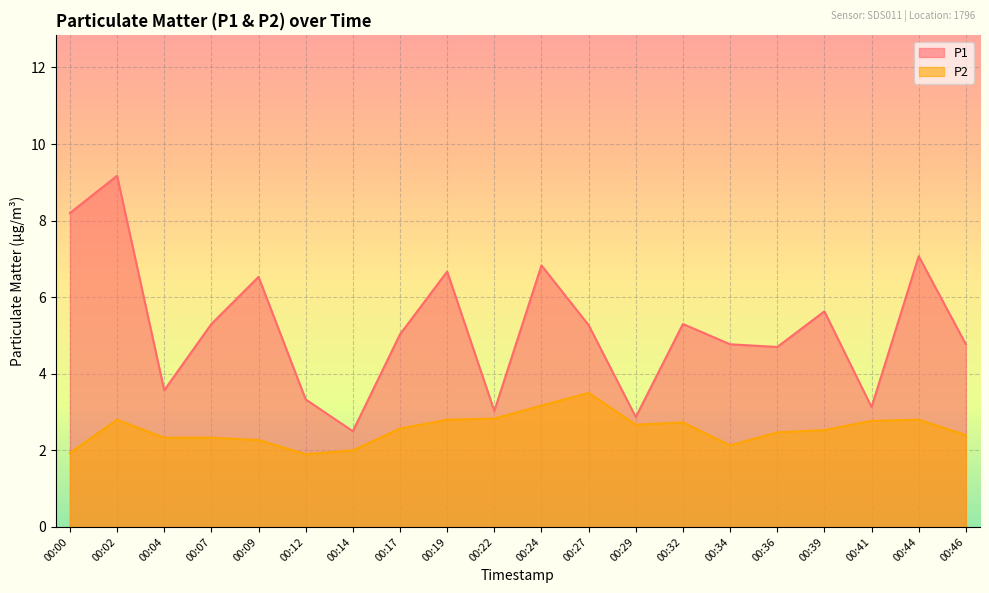

What is the spread (max minus min) of values at 00:22?

0.2